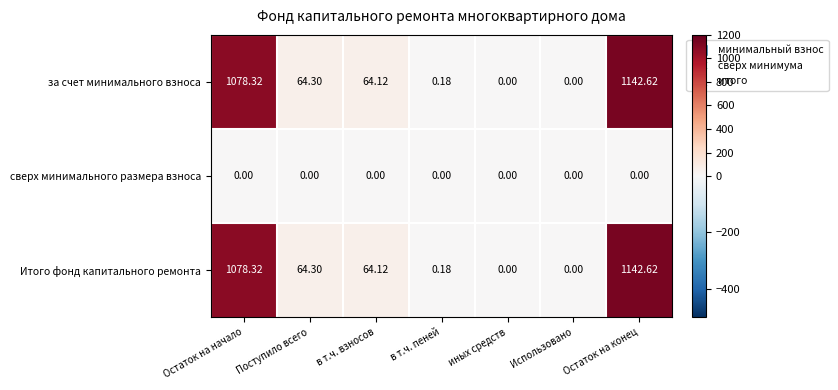

At which category is the sum across all series the highest?

Остаток на конец